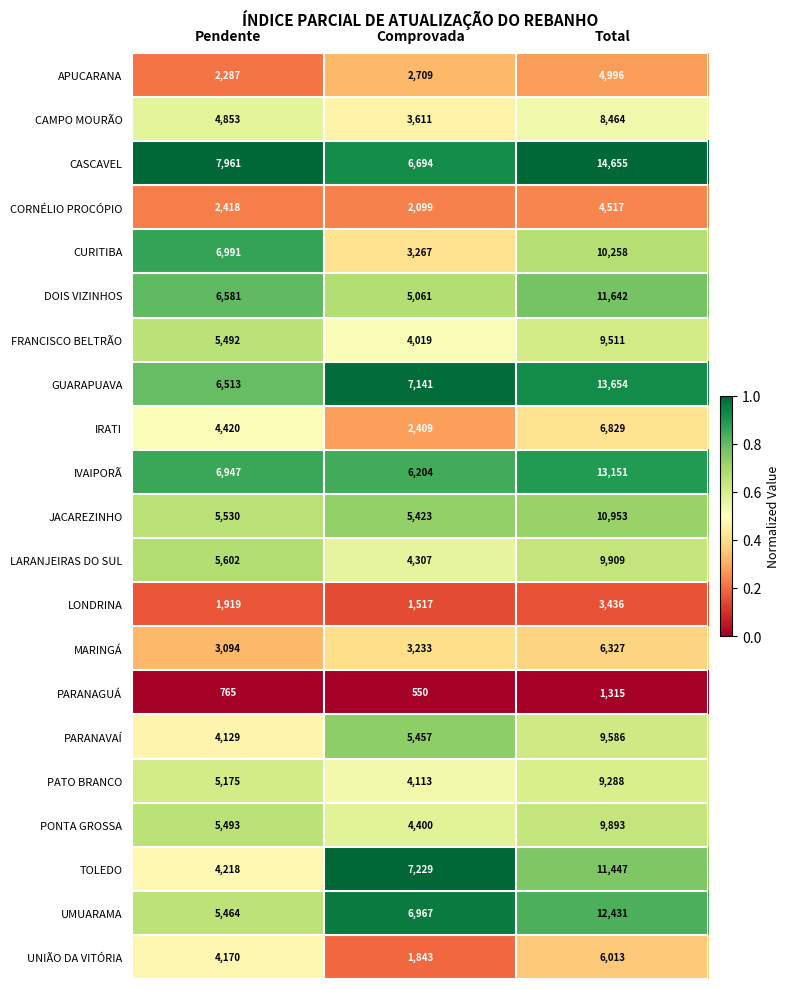

What is the difference between the CURITIBA values at Total and Comprovada?

6991